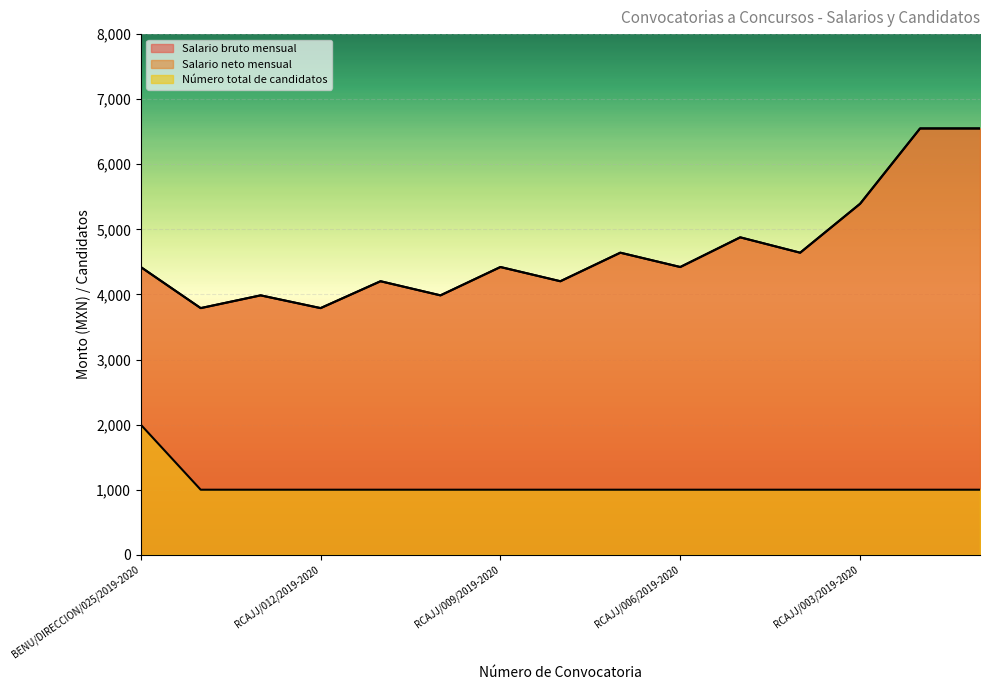

Reading left to right, list all the values displayed in this chart.

Salario bruto mensual: 4421.6	3790.2	3986.1	3790.2	4203.0	3986.1	4421.6	4203.0	4641.5	4421.6	4877.6	4641.5	5393.4	6550.4	6550.4
Salario neto mensual: 4421.6	3790.2	3986.1	3790.2	4203.0	3986.1	4421.6	4203.0	4641.5	4421.6	4877.6	4641.5	5393.4	6550.4	6550.4
Número total de candidatos: 2000.0	1000.0	1000.0	1000.0	1000.0	1000.0	1000.0	1000.0	1000.0	1000.0	1000.0	1000.0	1000.0	1000.0	1000.0